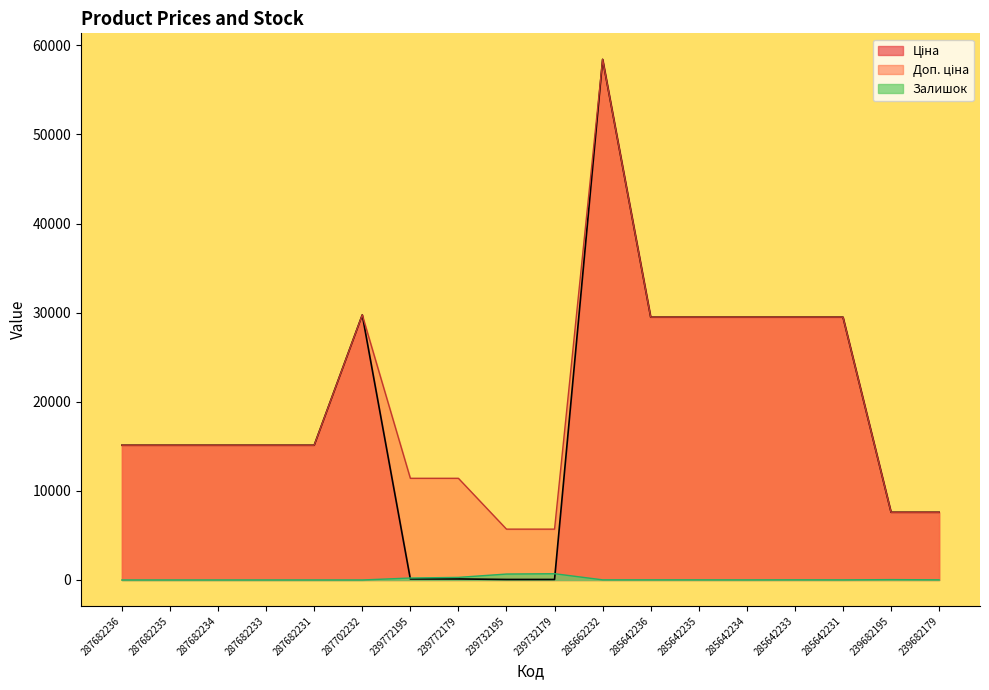

Is it true that Залишок equals 318.4 at 239732195?

False